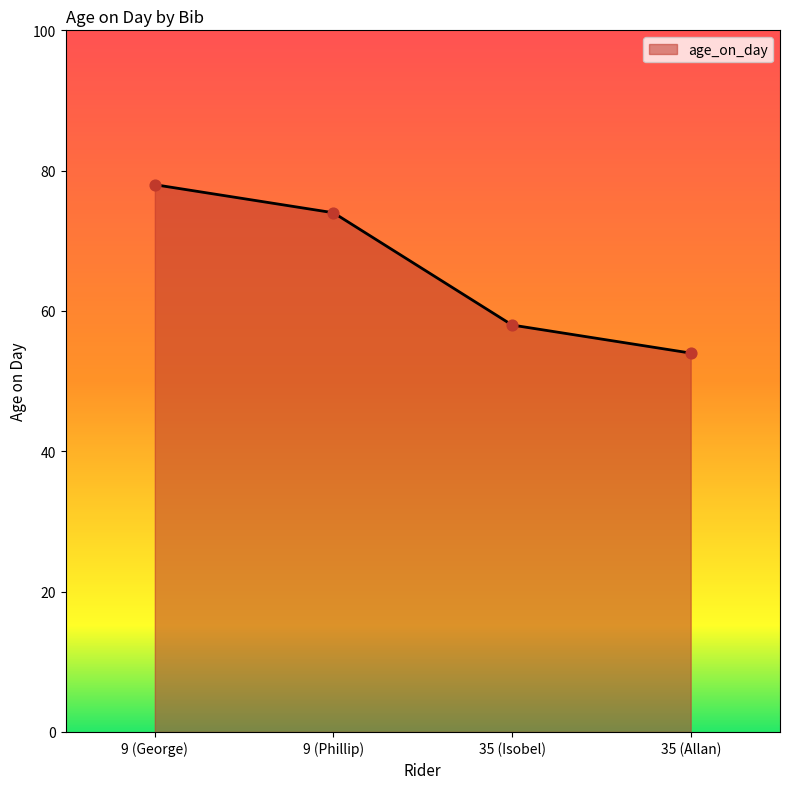

Between 9 (Phillip) and 35 (Allan), which is larger?

9 (Phillip)